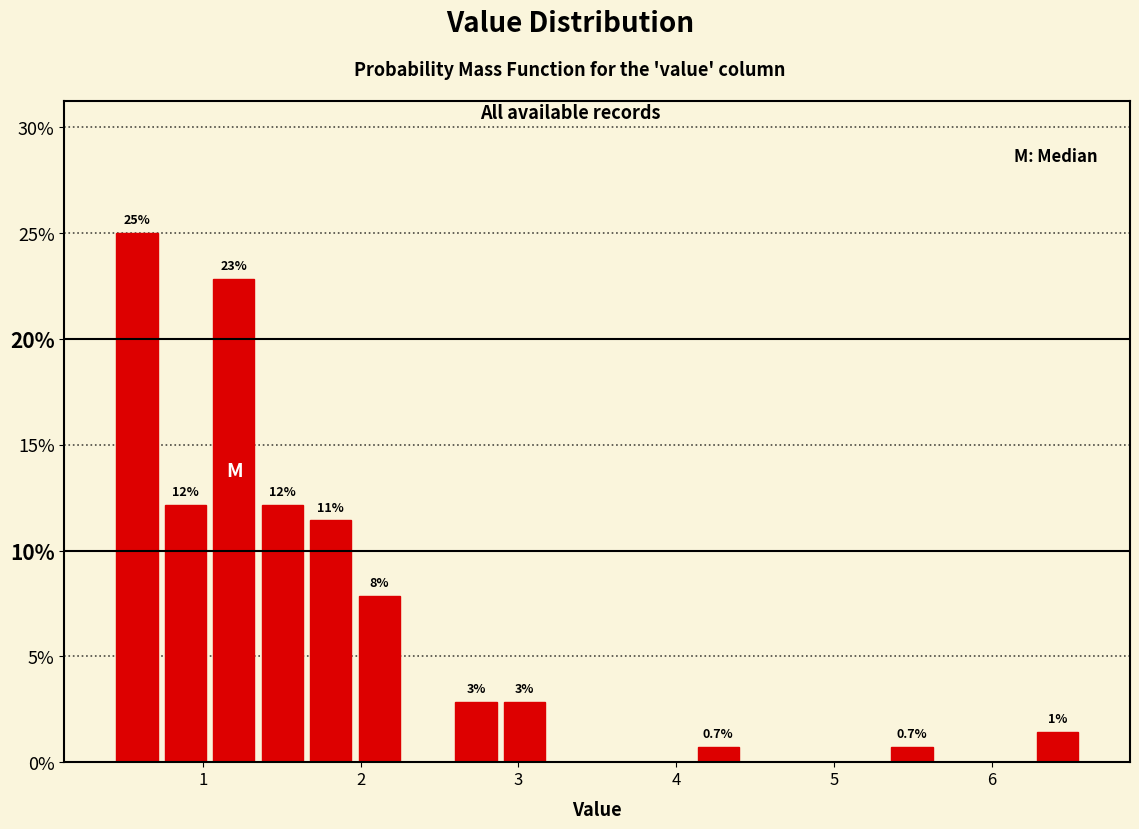

Around what value on the x-axis is the tallest bar? Give the approximate position of its centre, as read against the axis.

0.6